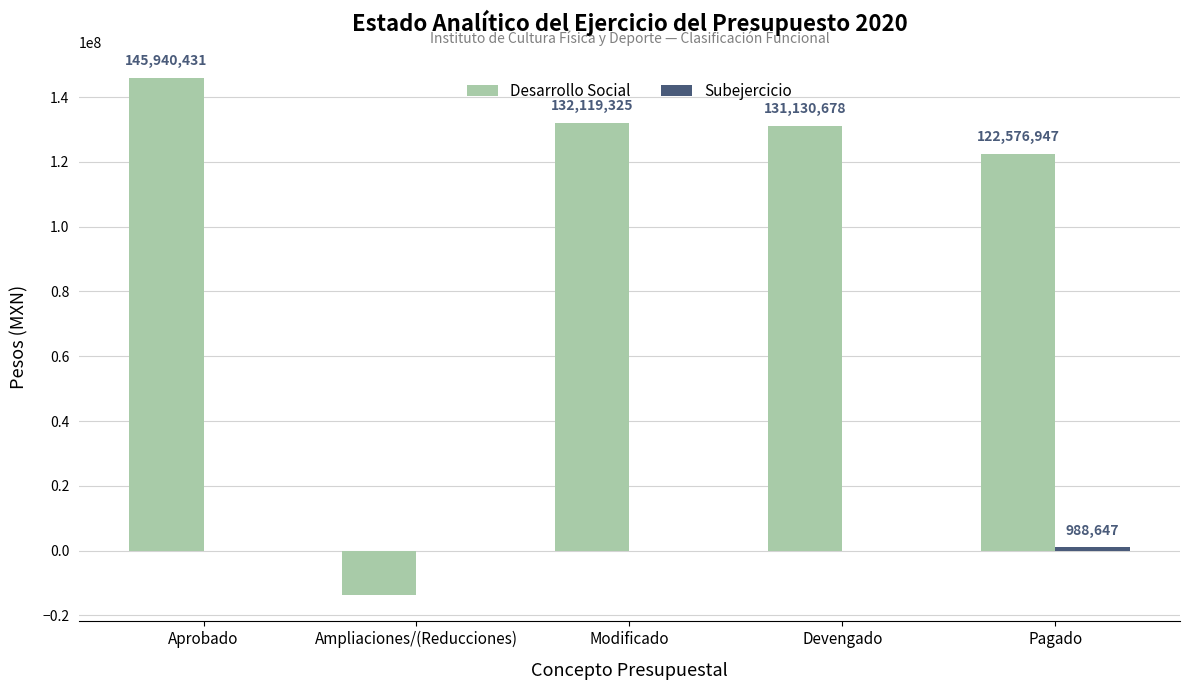

How many groups of bars are there?

5